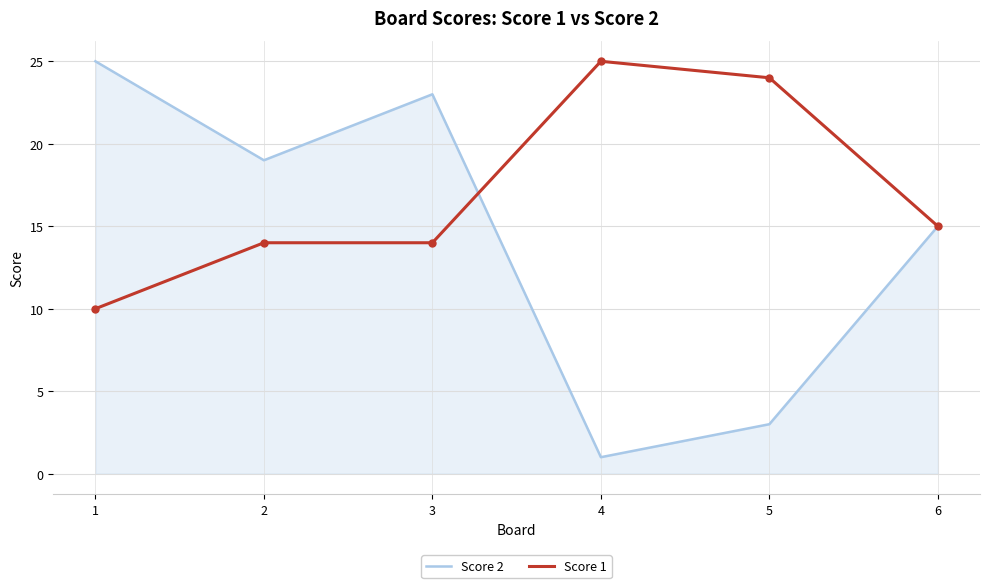

Is it true that Score 1 equals 25 at 4?

True